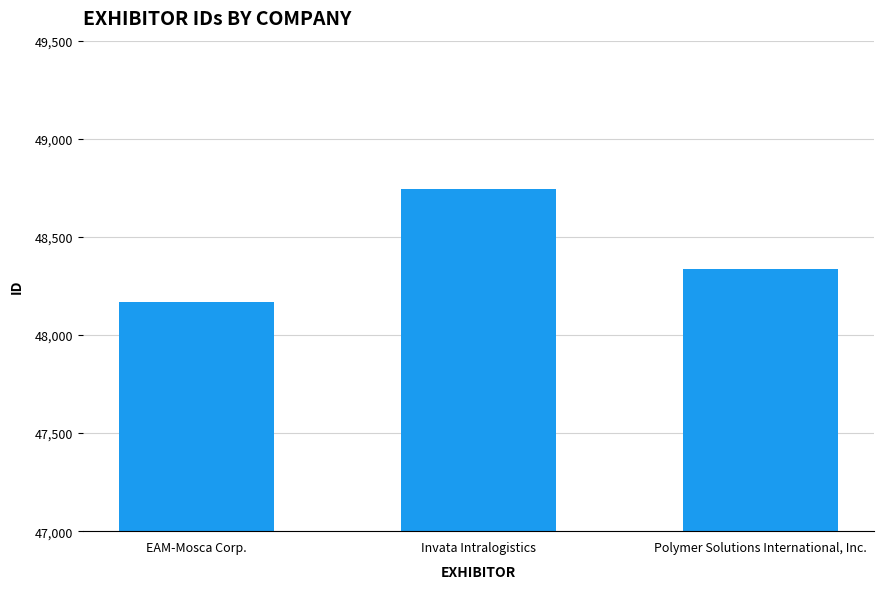

Does the chart contain stacked bars?

No